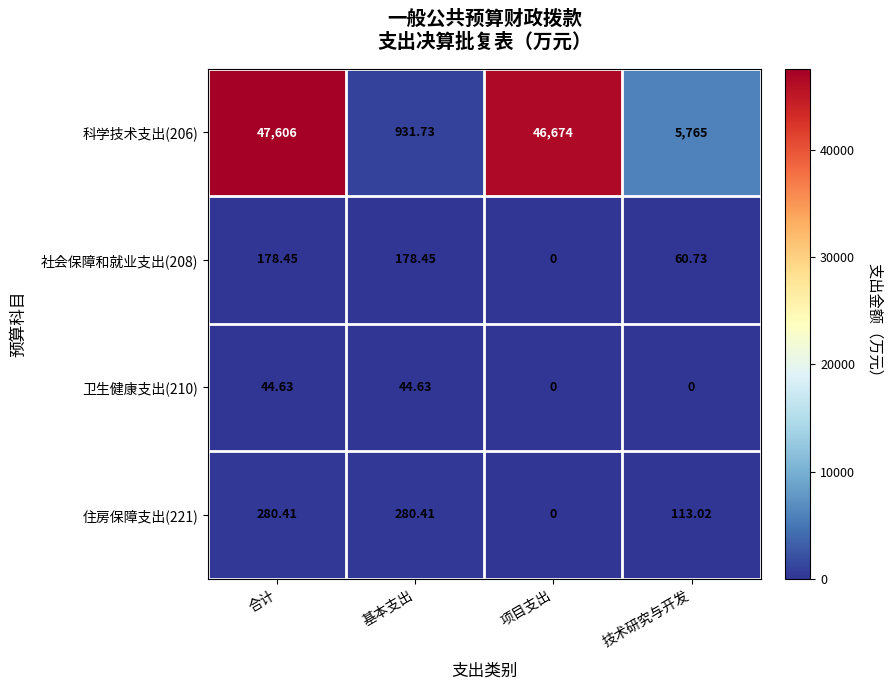

Where does the 住房保障支出(221) series first go above 280?

合计